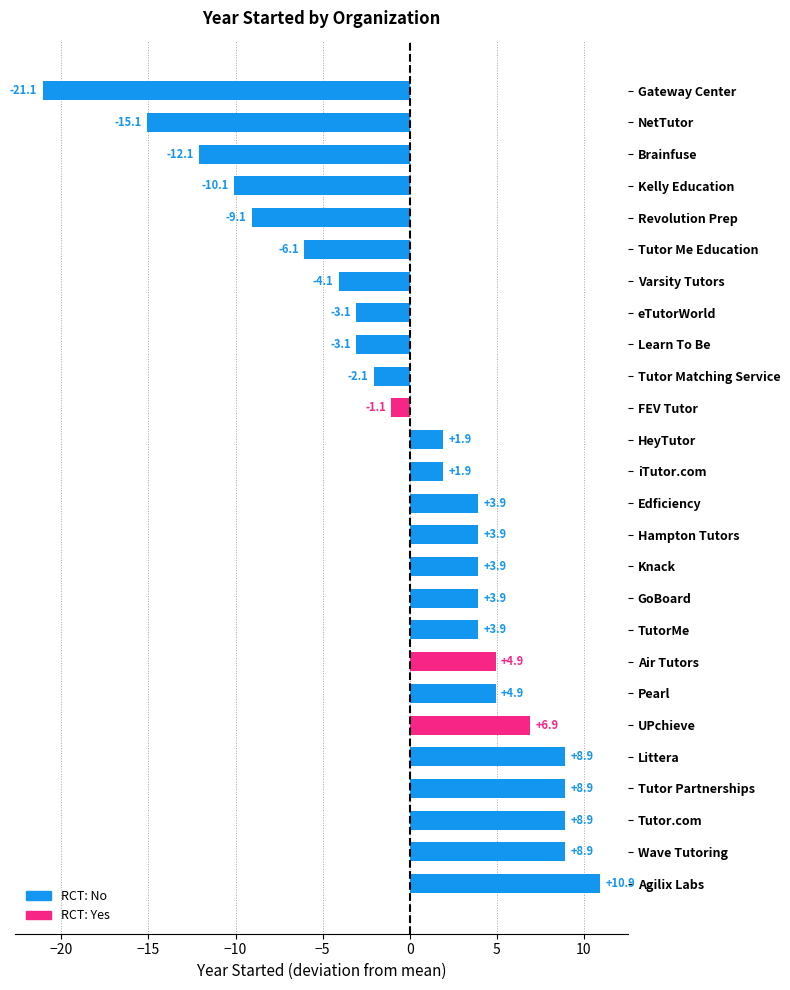

Are the bars grouped side by side (vs. stacked)?

No